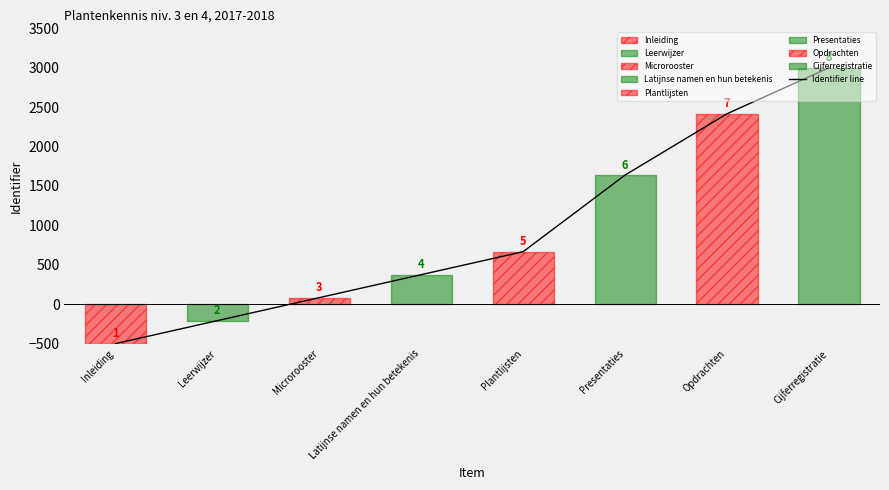

What is the change in value from Leerwijzer to Opdrachten?

+2625.0